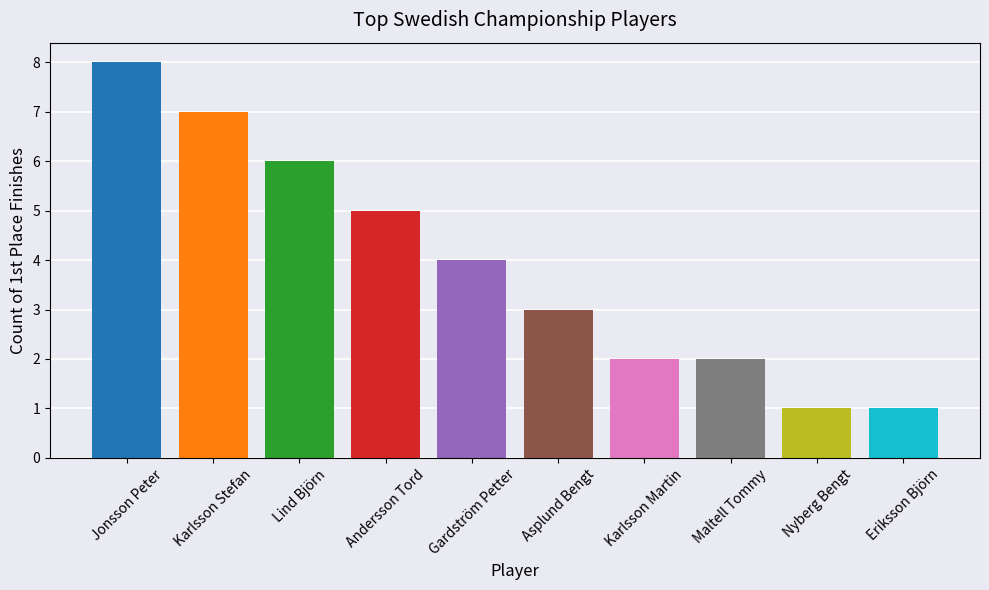

True or false: the data shows 6 at Lind Björn.

True